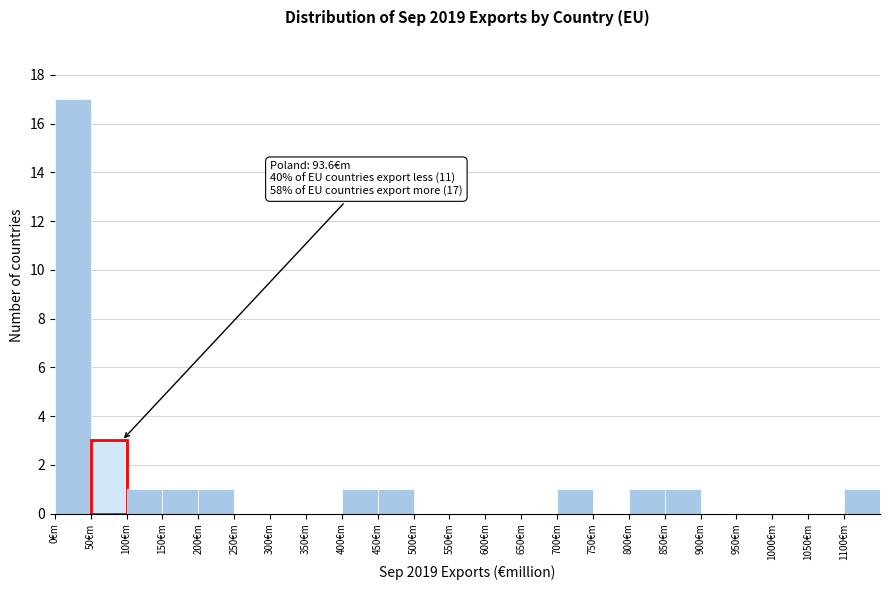

Over which range of the x-axis is the bar tallest?

0 to 50